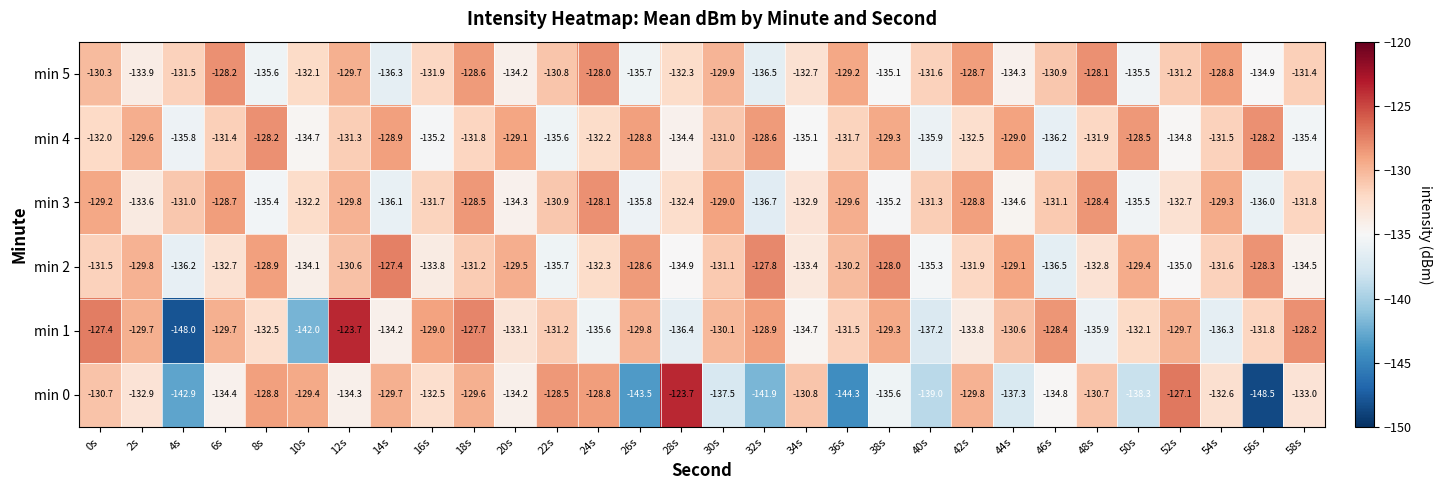

Which series has the largest total across all categories?

min 2